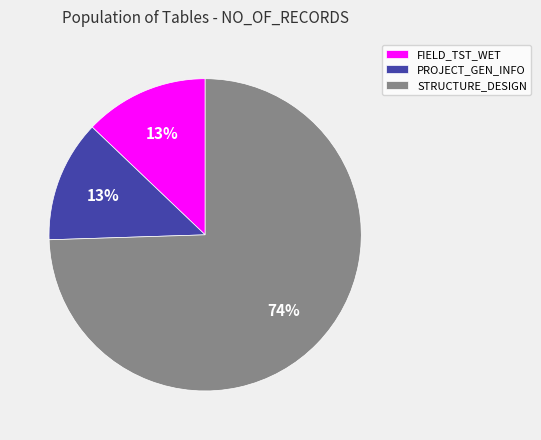

Which has a higher value, PROJECT_GEN_INFO or STRUCTURE_DESIGN?

STRUCTURE_DESIGN